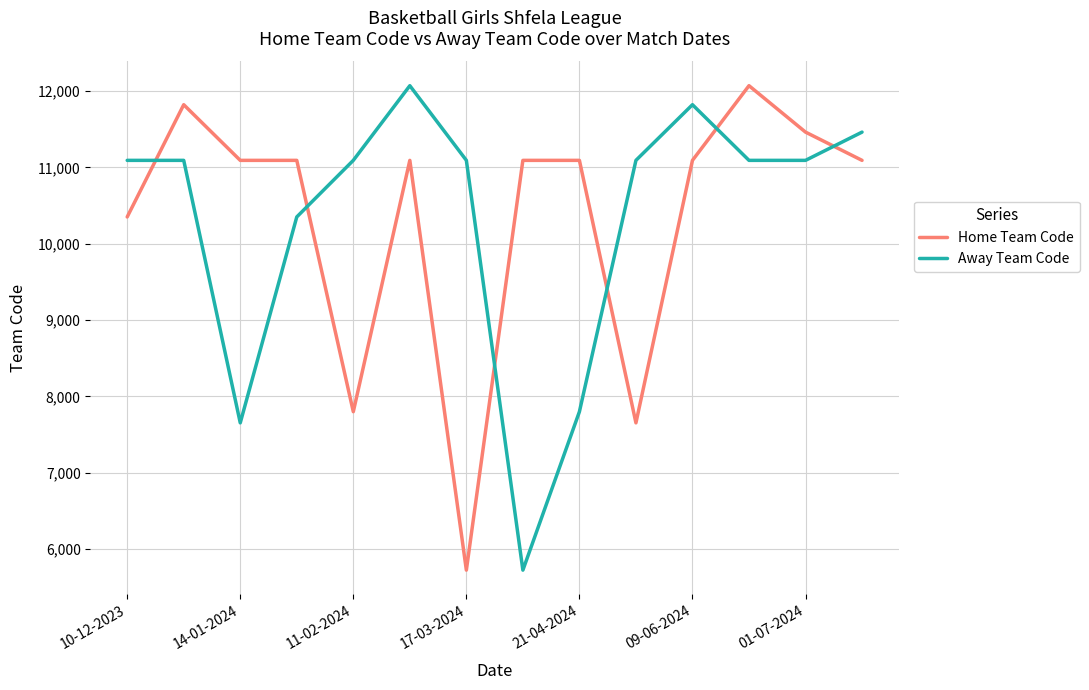

How many times do Home Team Code and Away Team Code cross each other?

6